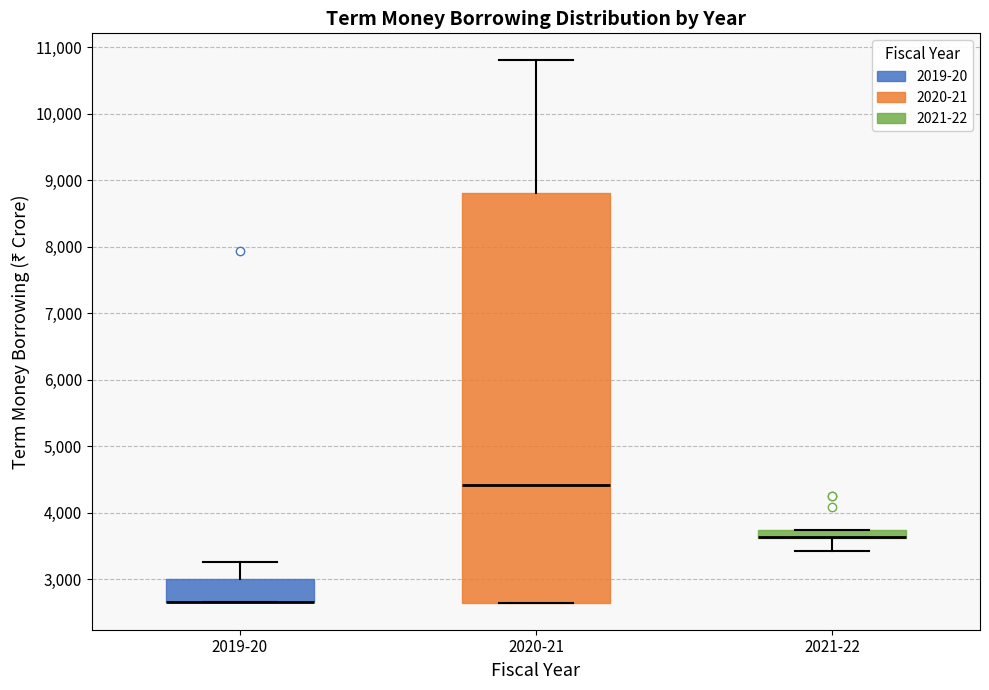

Which box is the tallest, from its lower edge to its upper edge?

2020-21